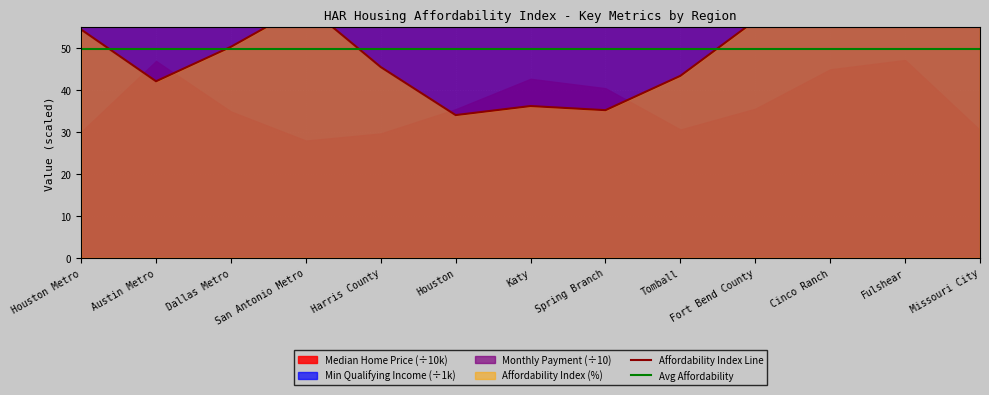

The Affordability Index Line series shows 69.6 at Fulshear. True or false?

True